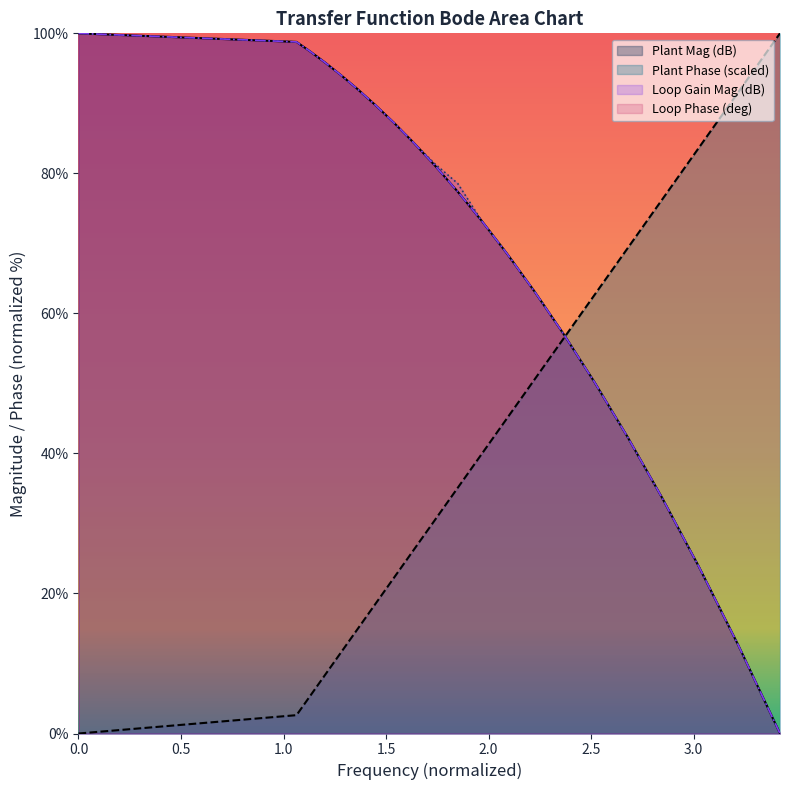

What is the average value of the phase_deg series?

40.5